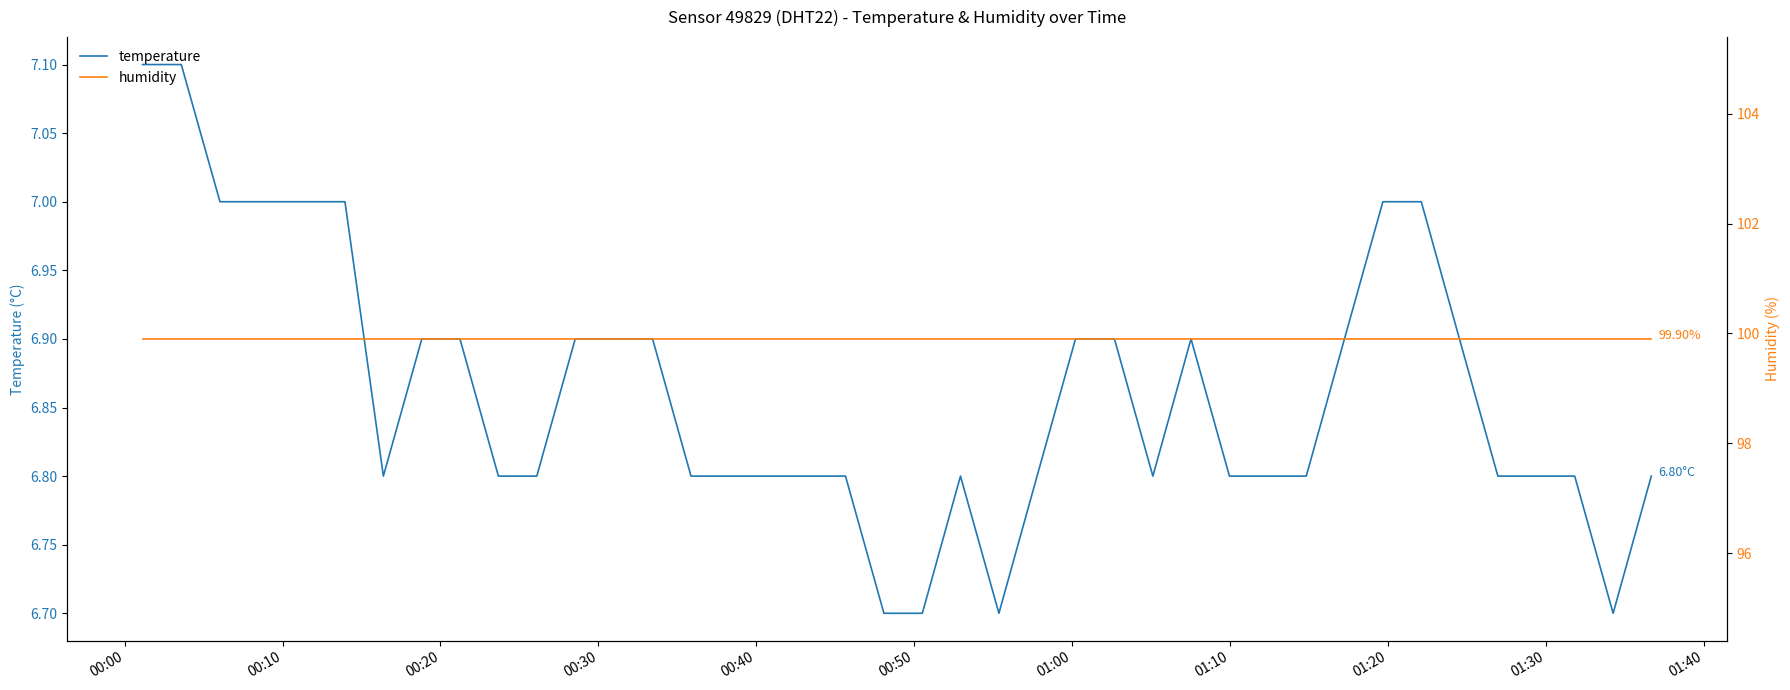

True or false: humidity and temperature cross at least once.

False